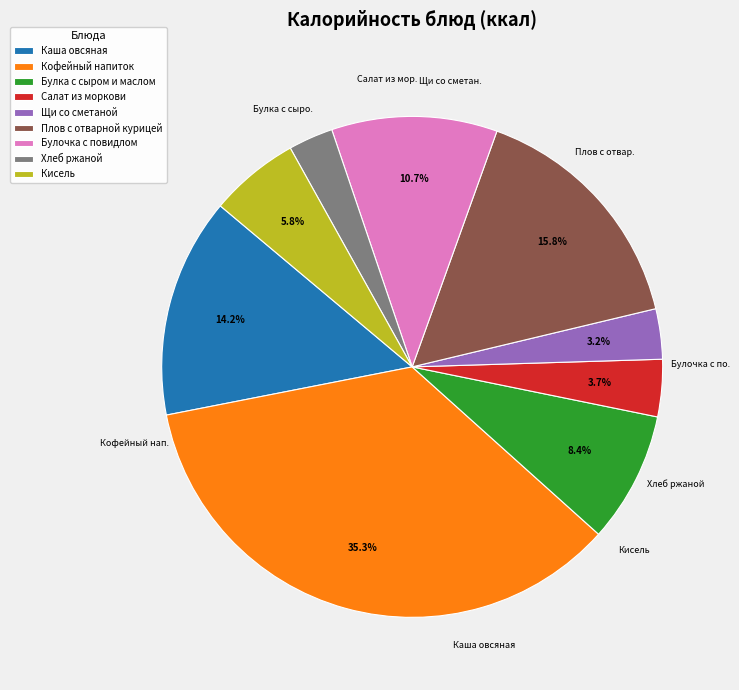

Which slice is the largest?

Кофейный напиток